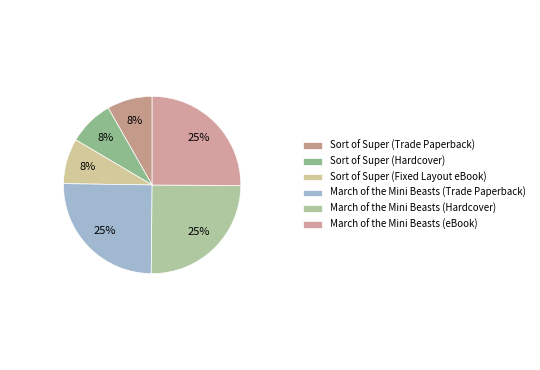

Approximately how many times larger is the value at Sort of Super (Trade Paperback) compared to Sort of Super (Fixed Layout eBook)?

1.0